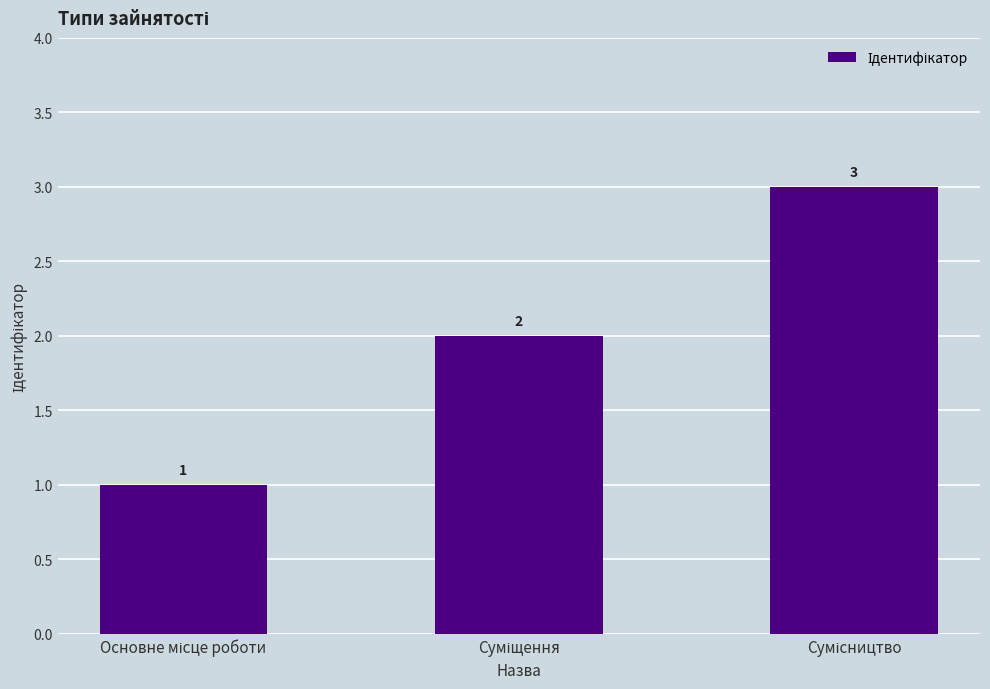

What is the maximum value shown in the chart?

3